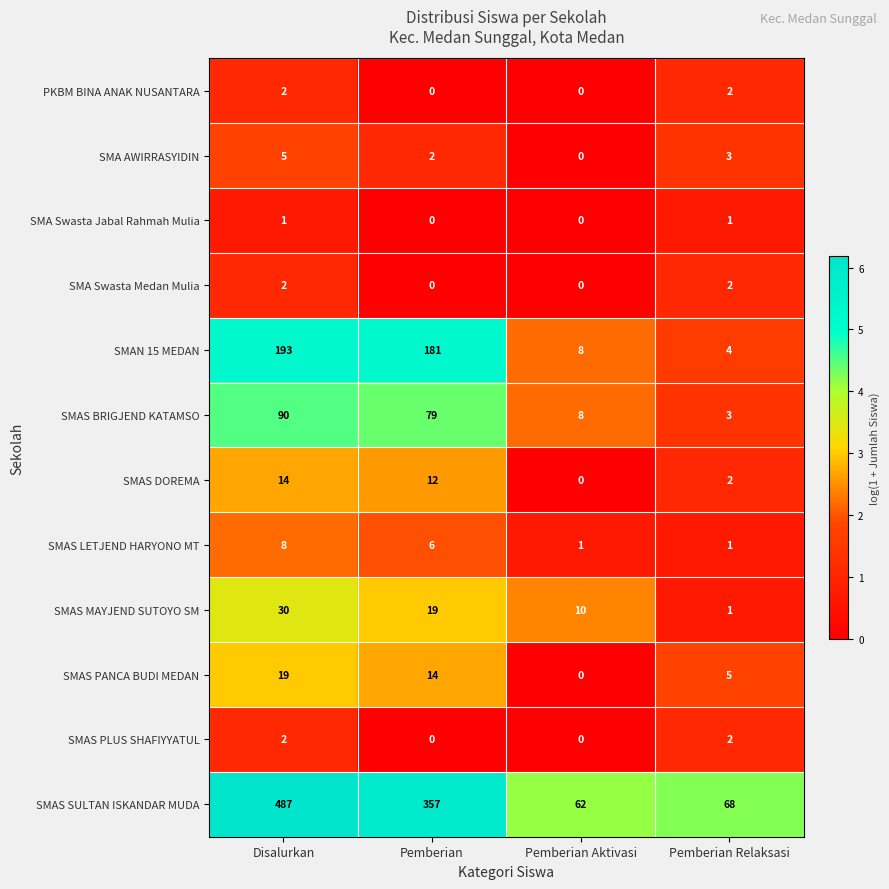

How many data points does each series have?

4